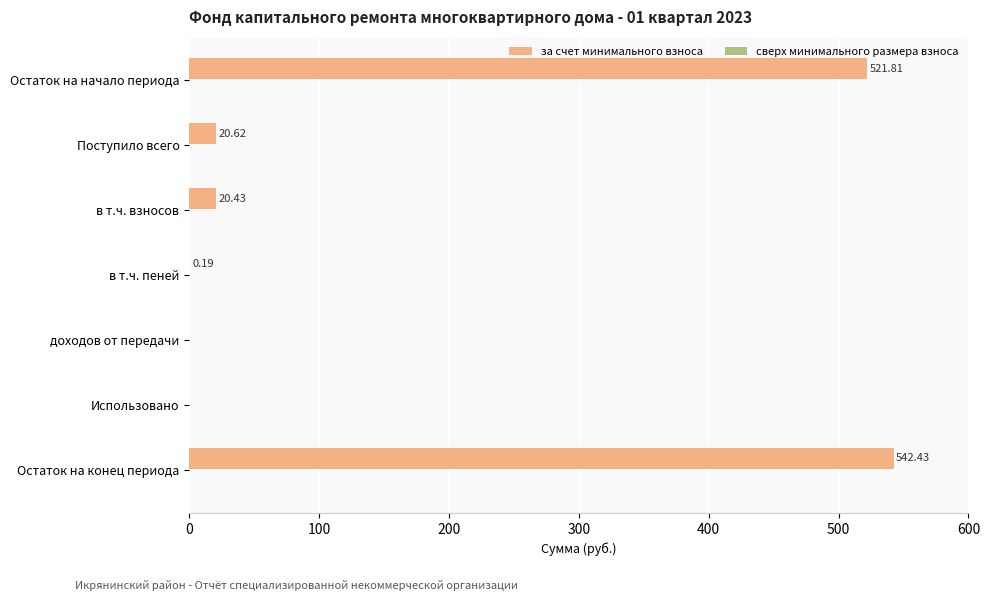

What is the sum of the values at в т.ч. взносов and Использовано?

20.4